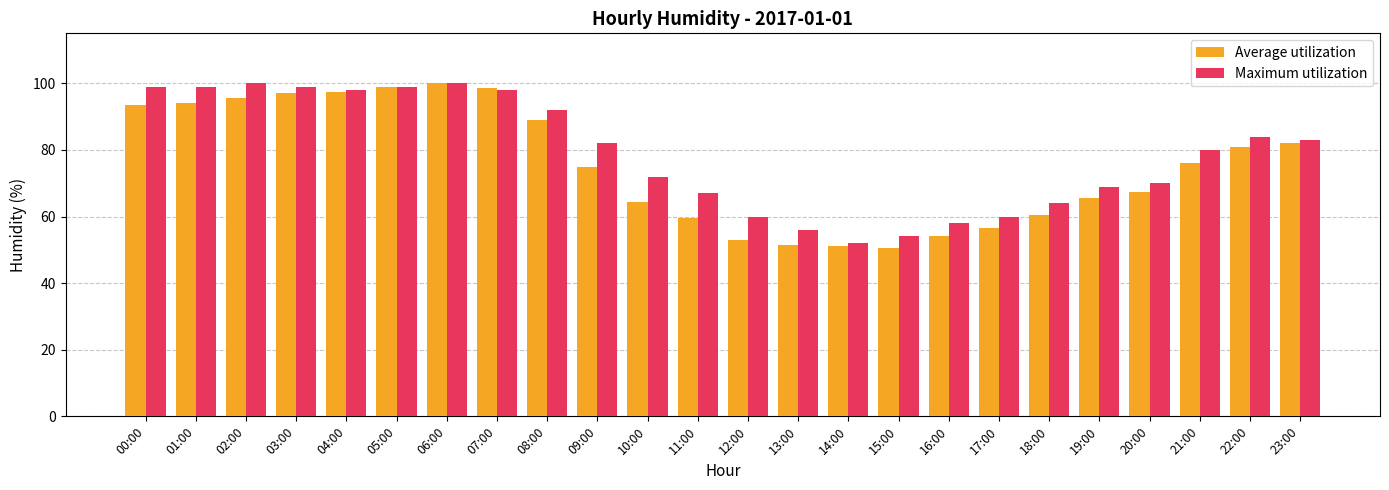

Does the chart contain stacked bars?

No